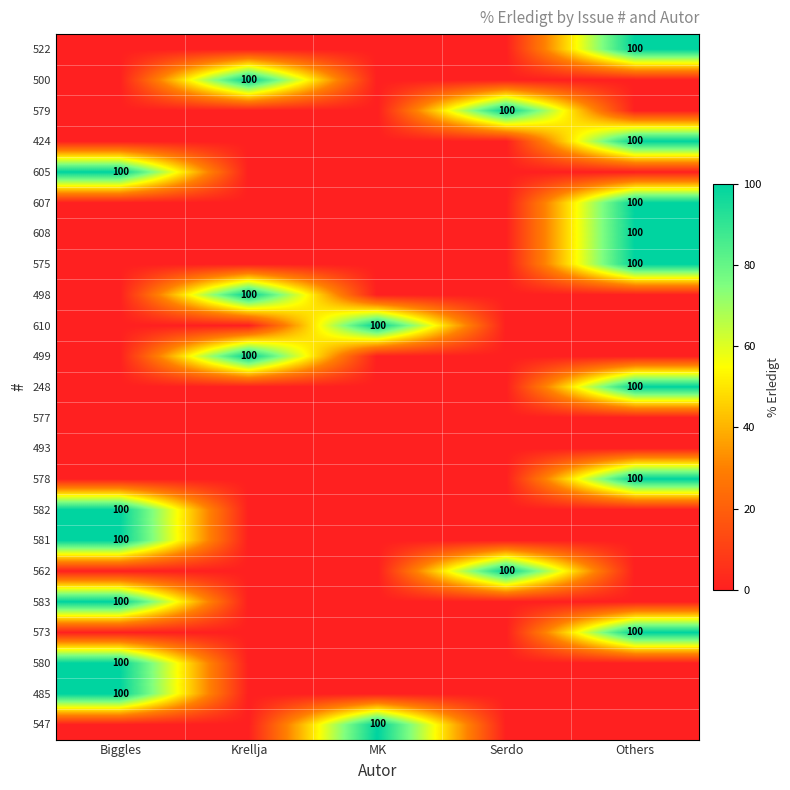

What is the spread (max minus min) of values at Krellja?

100